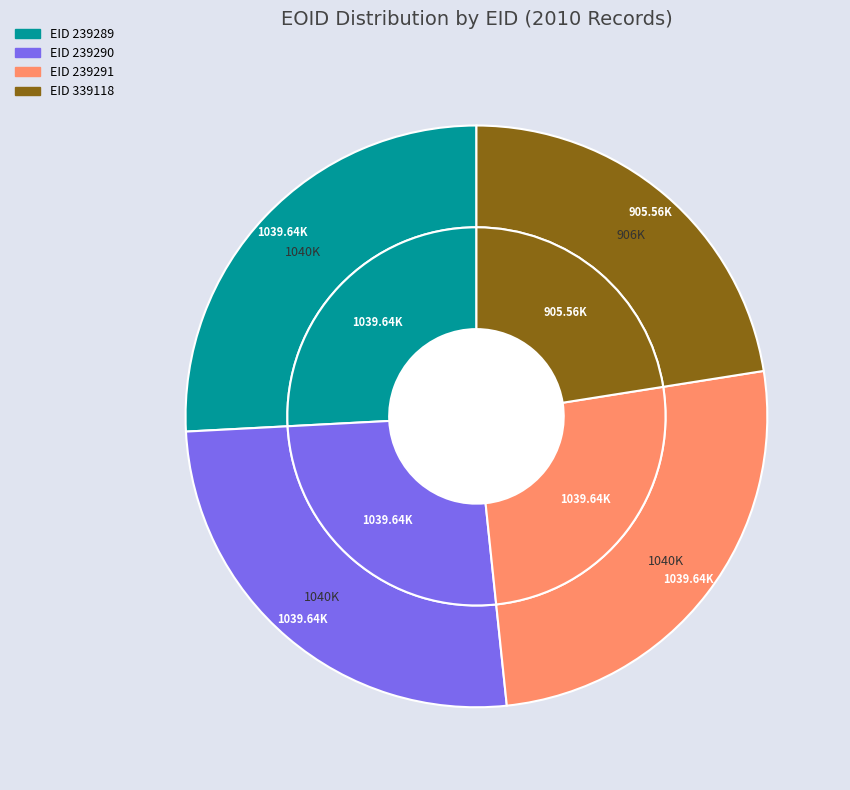

The 239290 slice represents 20% of the pie. True or false?

False